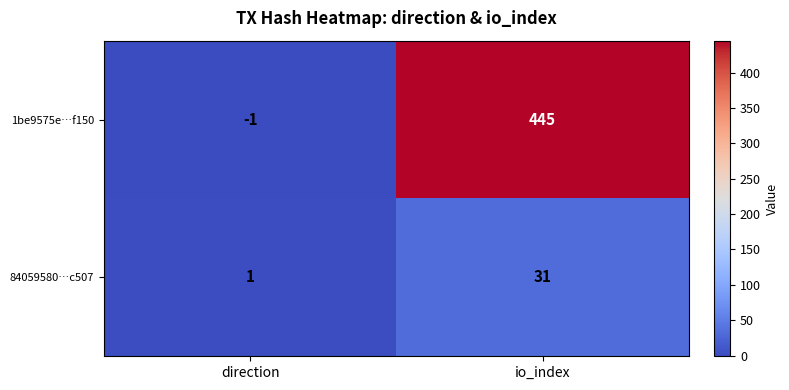

Count the number of data series in this chart.

2